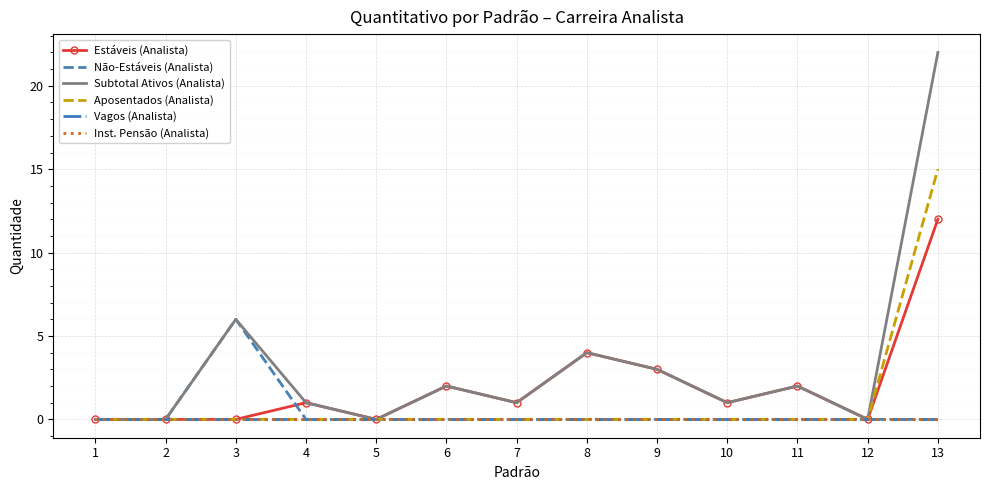

Reading left to right, transcribe all the data shown in this chart.

Estáveis (Analista): 1=0	2=0	3=0	4=1	5=0	6=2	7=1	8=4	9=3	10=1	11=2	12=0	13=12
Não-Estáveis (Analista): 1=0	2=0	3=6	4=0	5=0	6=0	7=0	8=0	9=0	10=0	11=0	12=0	13=0
Subtotal Ativos (Analista): 1=0	2=0	3=6	4=1	5=0	6=2	7=1	8=4	9=3	10=1	11=2	12=0	13=22
Aposentados (Analista): 1=0	2=0	3=0	4=0	5=0	6=0	7=0	8=0	9=0	10=0	11=0	12=0	13=15
Vagos (Analista): 1=0	2=0	3=0	4=0	5=0	6=0	7=0	8=0	9=0	10=0	11=0	12=0	13=0
Inst. Pensão (Analista): 1=0	2=0	3=0	4=0	5=0	6=0	7=0	8=0	9=0	10=0	11=0	12=0	13=0